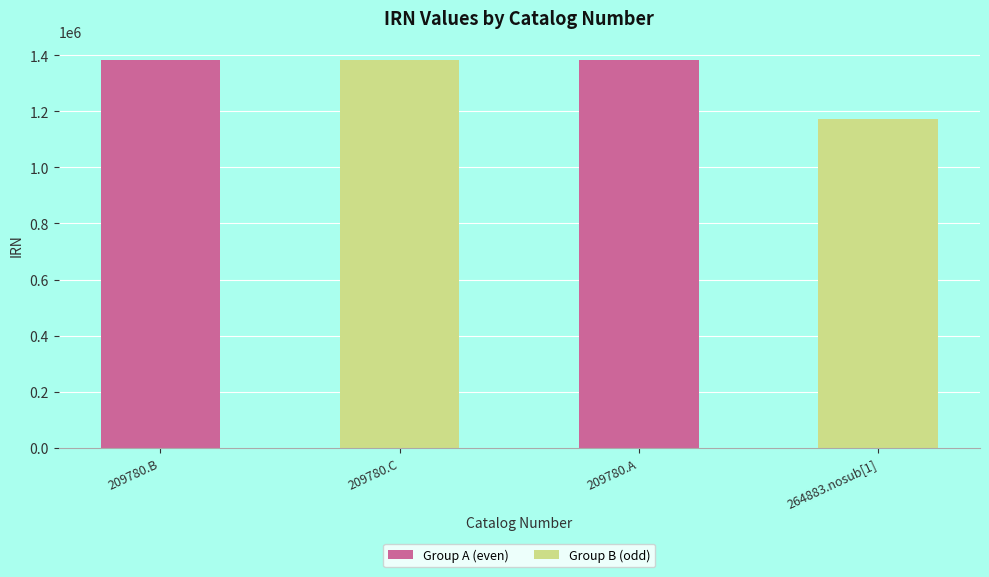

What is the smallest value displayed?

1173368